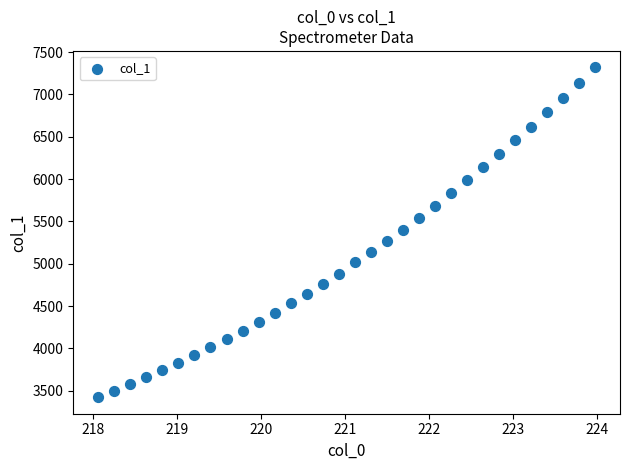

What is the range of X values (max minus min)?

5.9